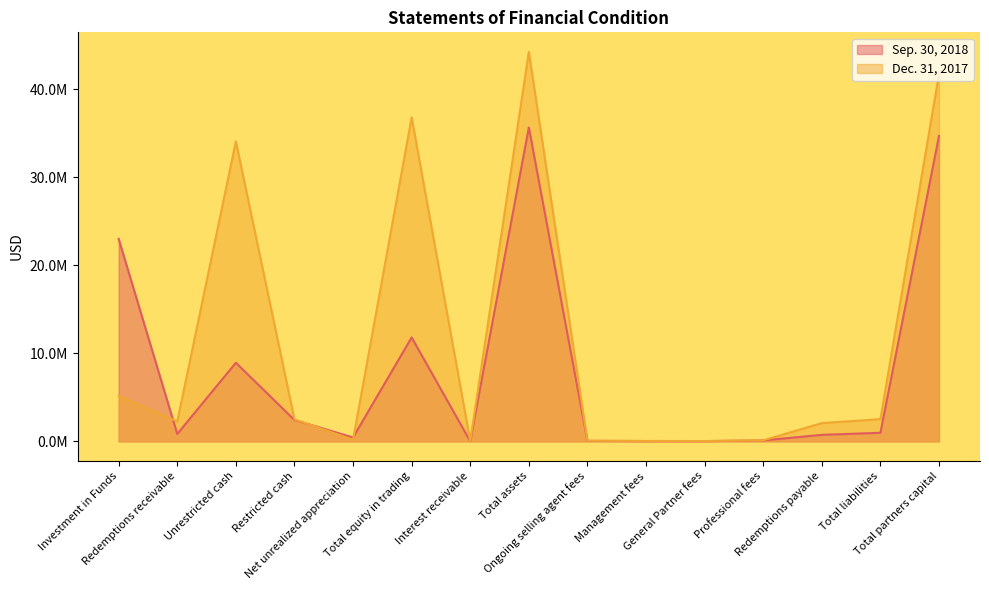

True or false: Dec. 31, 2017 has a value of 2528000 at Total liabilities.

True